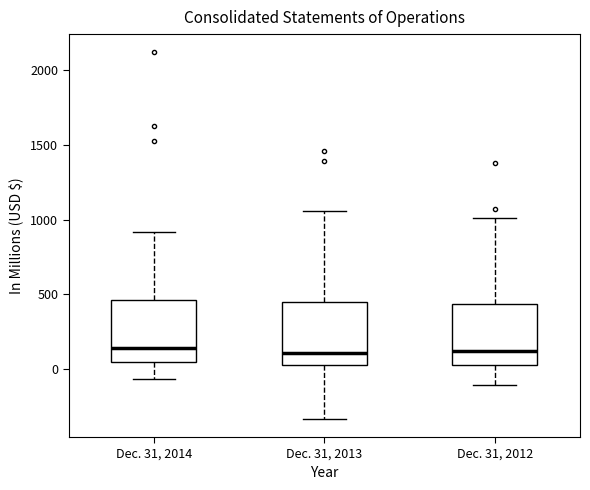

Reading left to right, read every box against the y-axis: the position of its median line, the range the box covers, and the ends of its whiskers. The values are not printed on the chart, so give them approximately, as read against the axis.

Dec. 31, 2014: median 150, box 50 to 450, whiskers -50 to 900
Dec. 31, 2013: median 100, box 50 to 450, whiskers -350 to 1050
Dec. 31, 2012: median 100, box 50 to 450, whiskers -100 to 1000